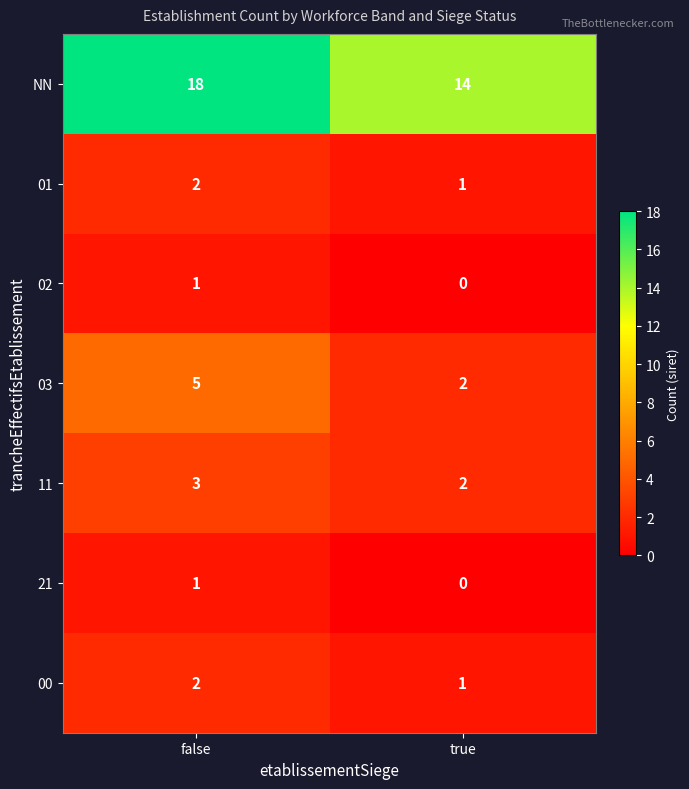

What is the sum of the 01 values at true and false?

3